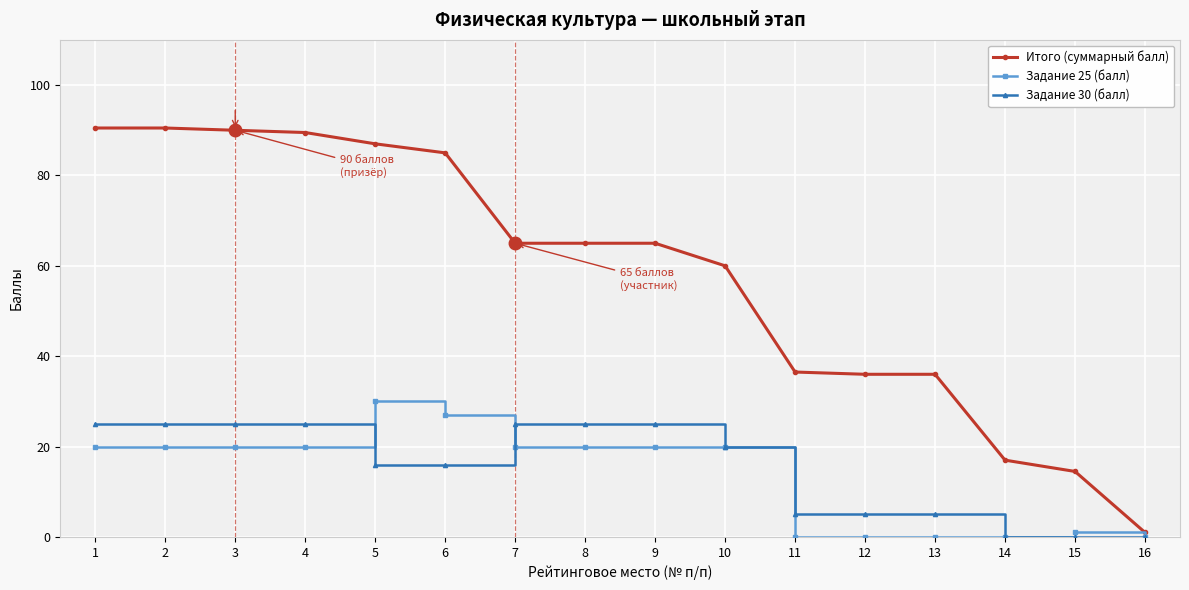

Rank the series at 1 from highest to lowest value.

Итого (суммарный балл), Задание 30 (балл), Задание 25 (балл)